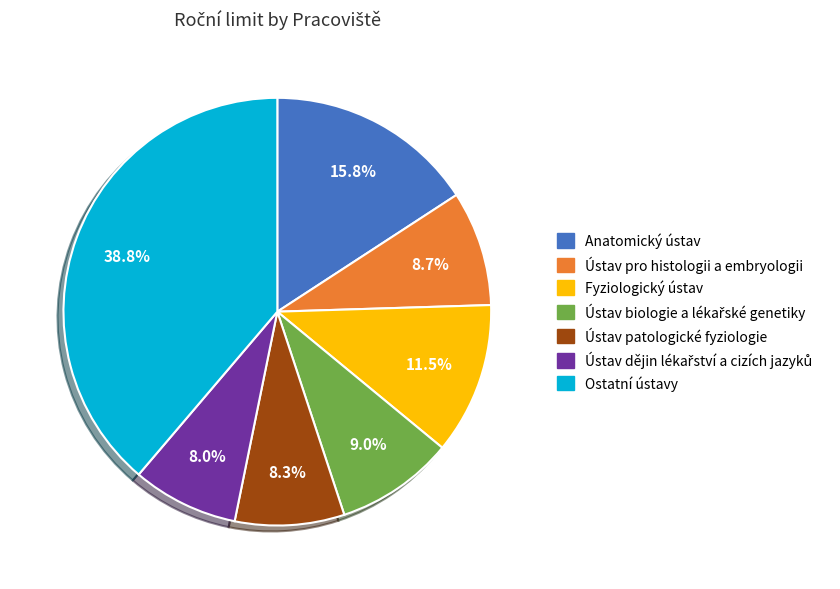

Does any single category account for the majority?

No